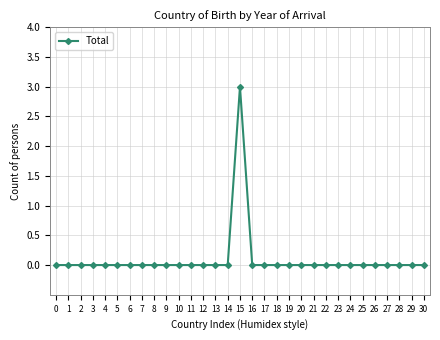

The chart shows a value of 0 at 6. True or false?

True